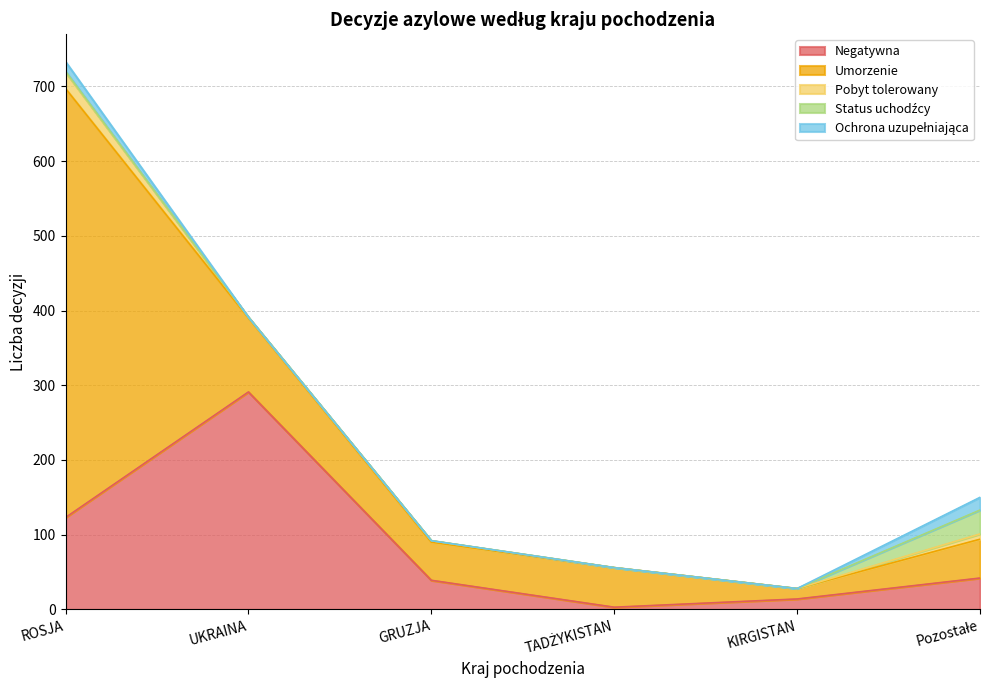

At which label does Negatywna reach its minimum?

TADŻYKISTAN